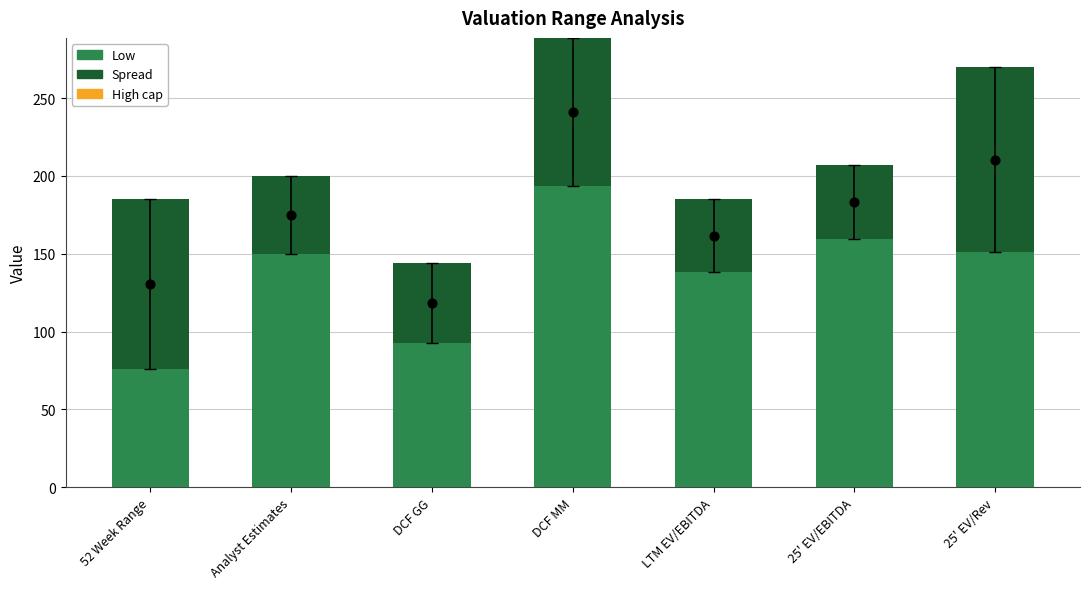

Which series has the widest spread of Y values?

Mid estimate